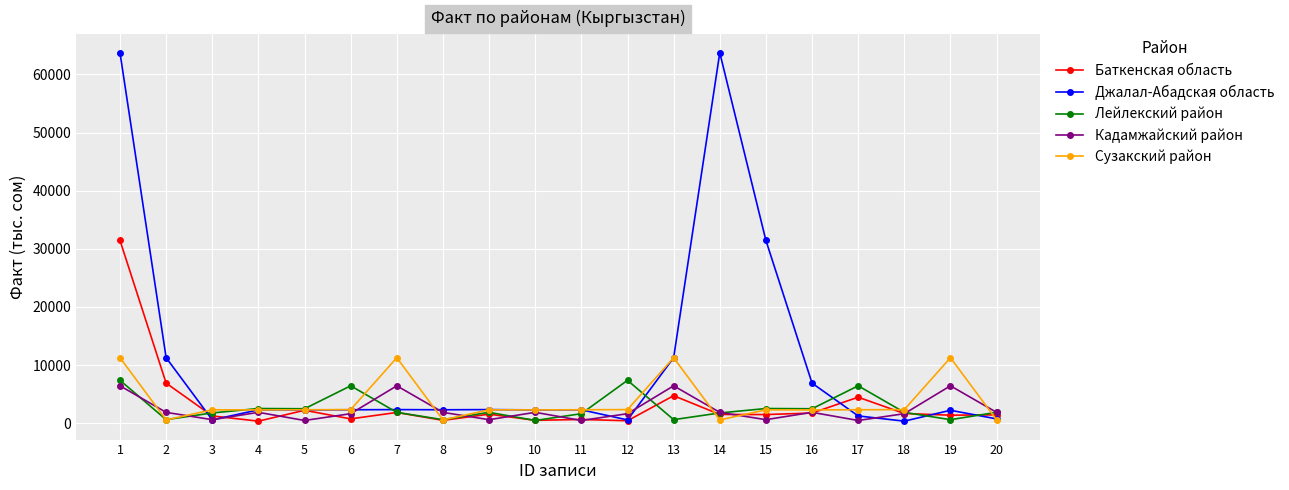

At which category is the sum across all series the highest?

1